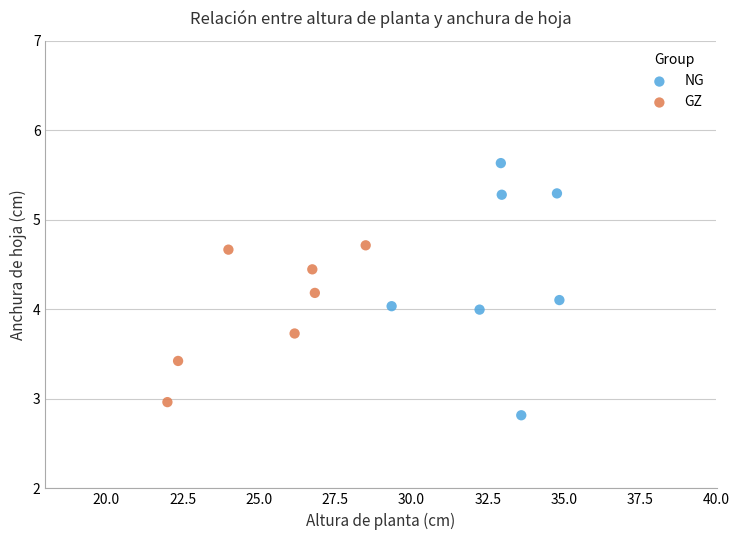

What are all the series names shown in the legend?

NG, GZ